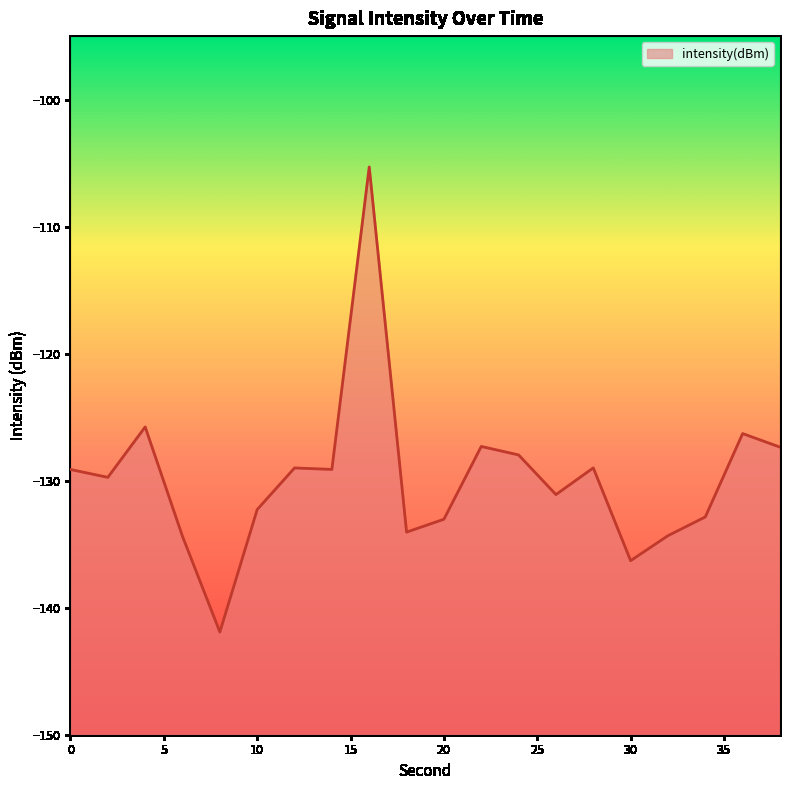

Where is the first local minimum?

2